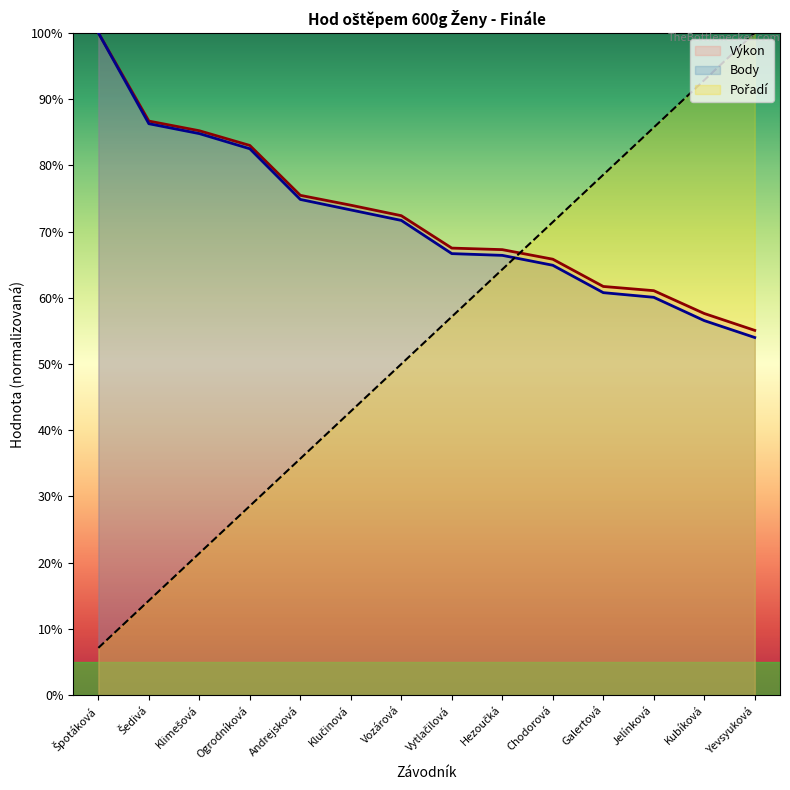

What is the average value of the Pořadí series?

53.6